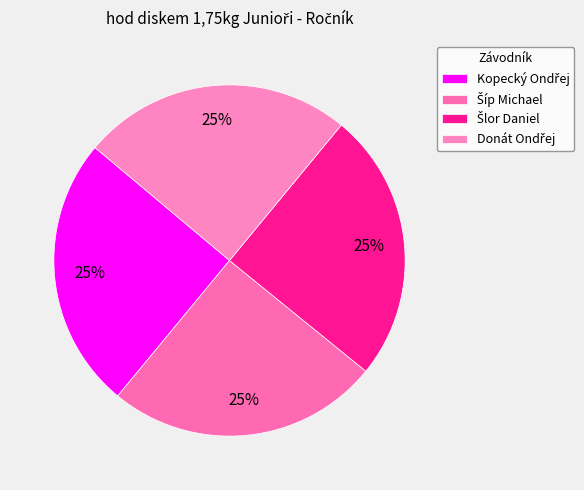

What is the smallest slice in the pie chart?

Šlor Daniel